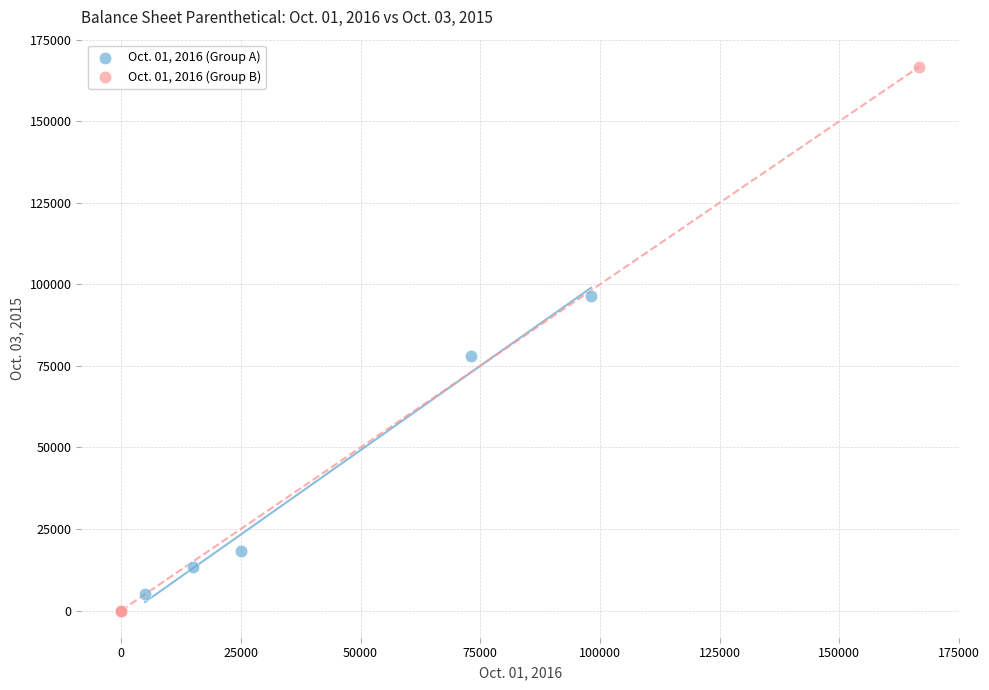

Which series has the largest Y range (max minus min)?

Oct. 01, 2016 (Group B)